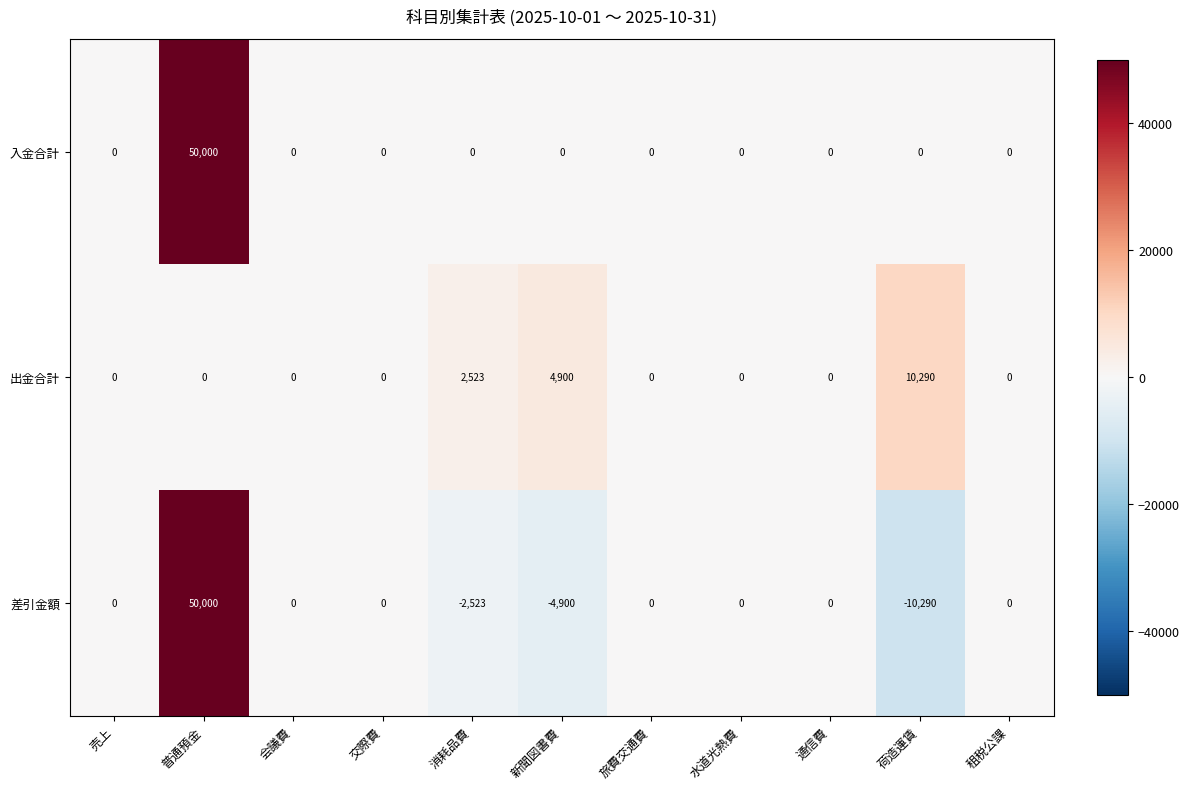

Which series has the largest range (max minus min)?

差引金額